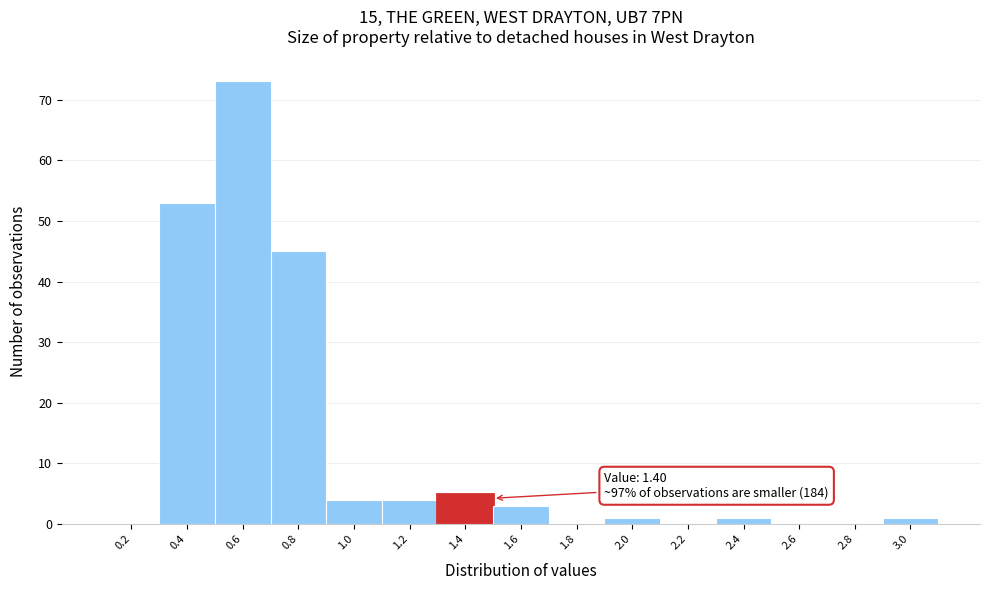

Over which range of the x-axis is the bar tallest?

0.5 to 0.7